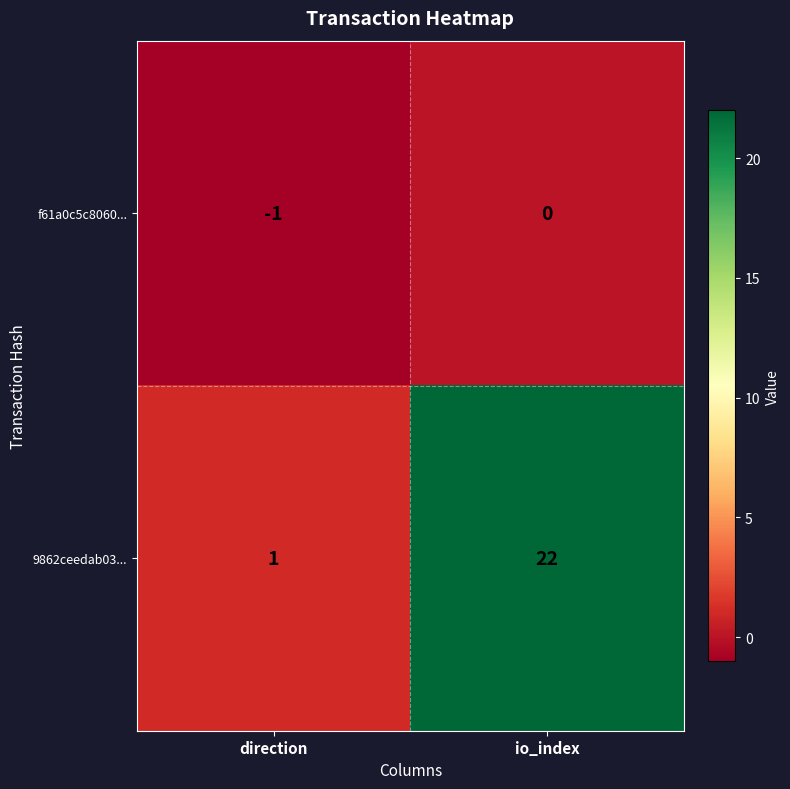

Which series changed the most between direction and io_index?

9862ceedab03...